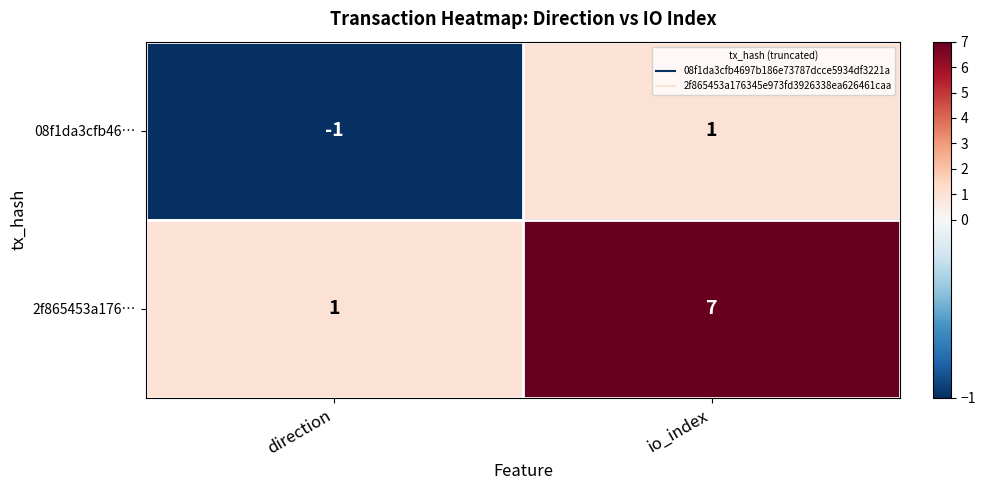

At which category is the sum across all series the highest?

io_index